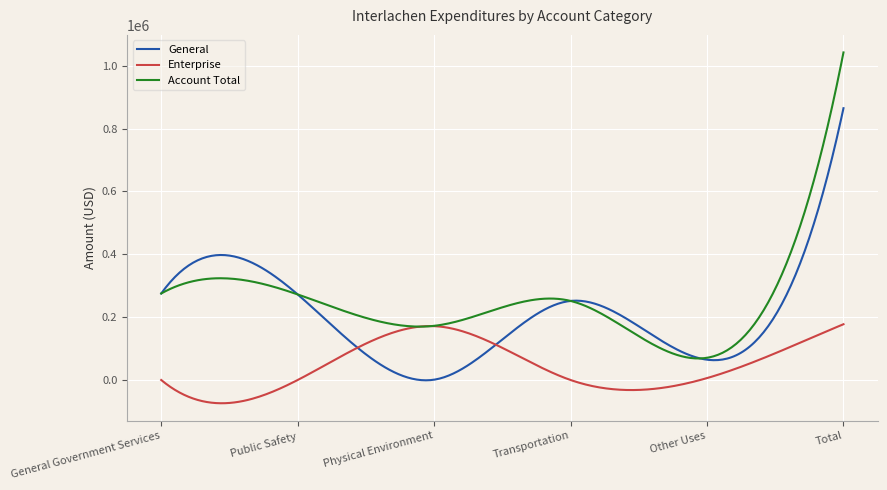

Which series has the largest range (max minus min)?

Account Total